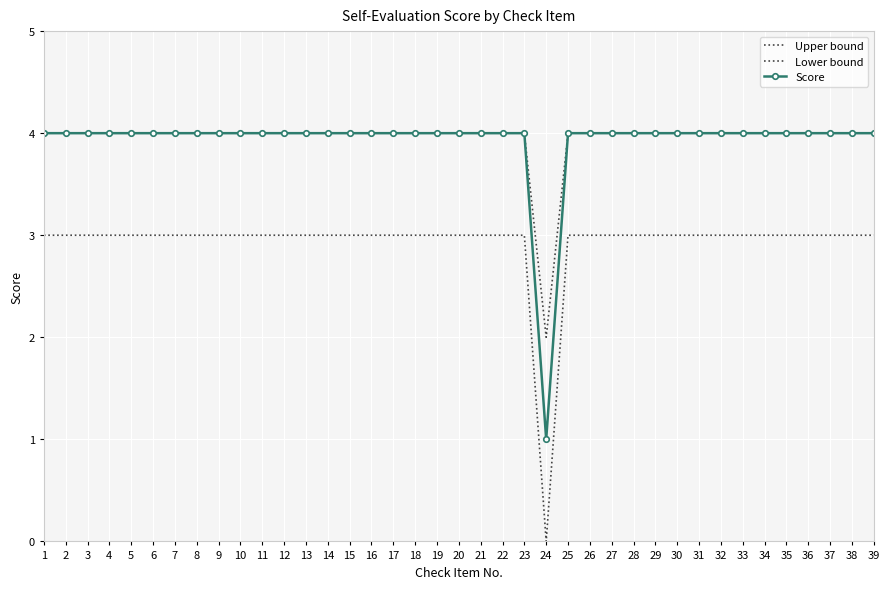

In Upper bound, how many points are lower than both neighbors (excluding endpoints)?

1